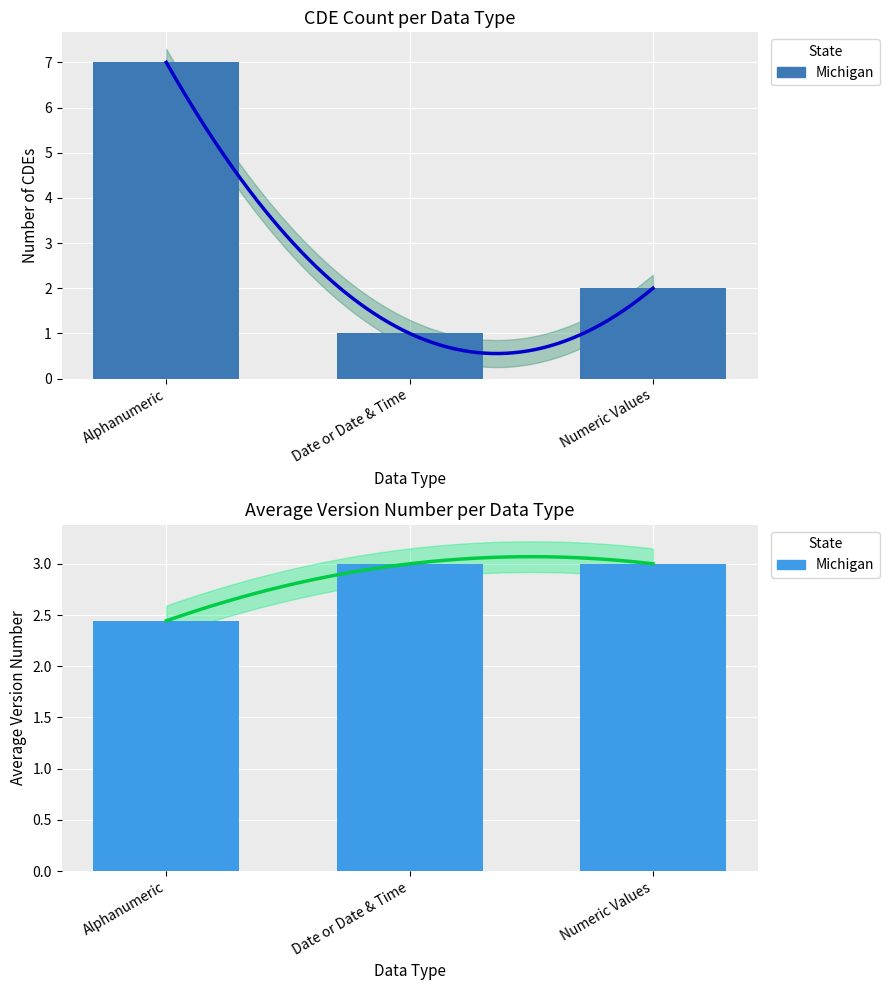

Does the chart contain stacked bars?

No